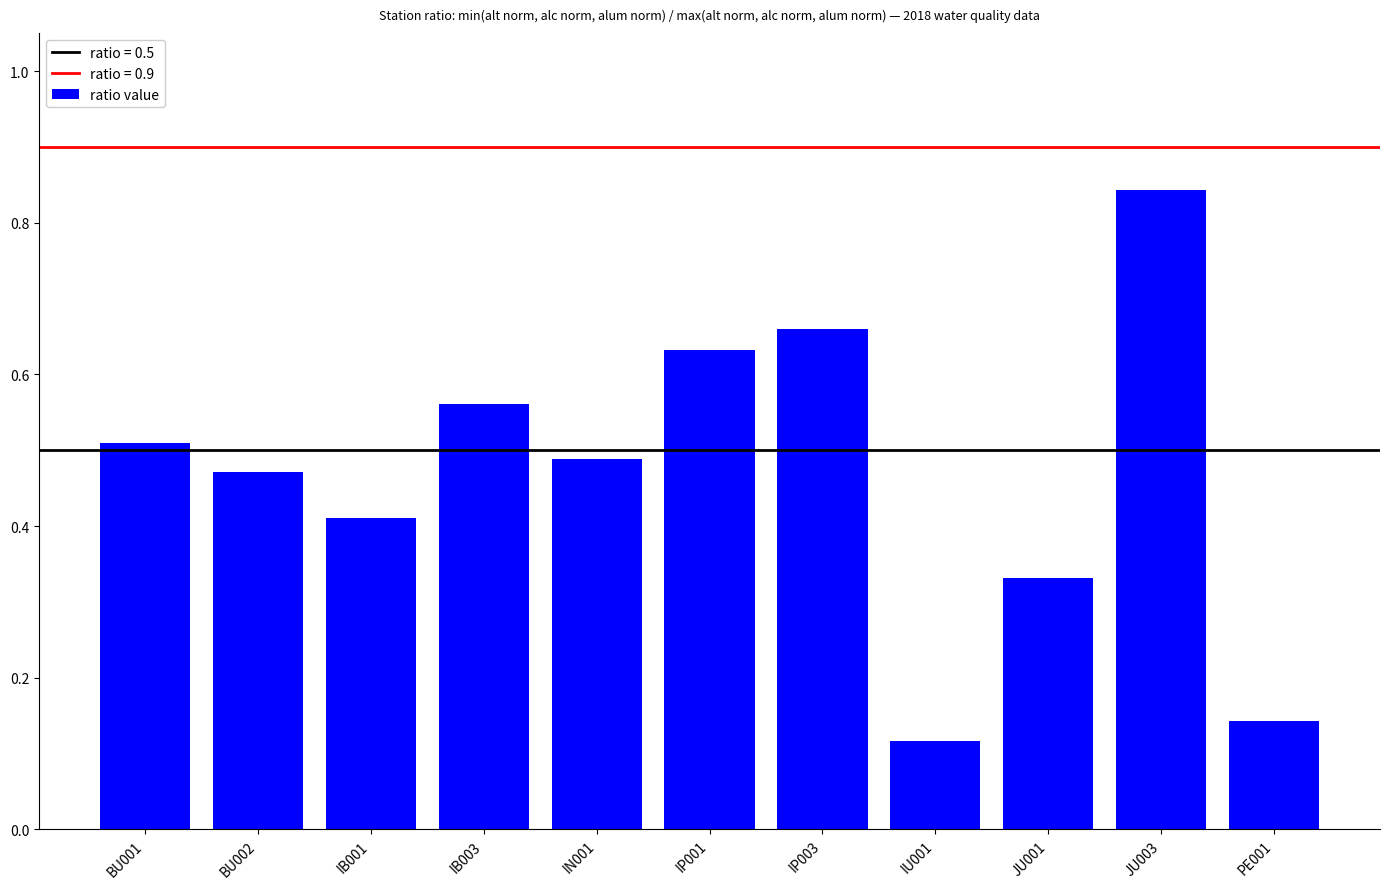

Count the values in the range 0 to 1.

11